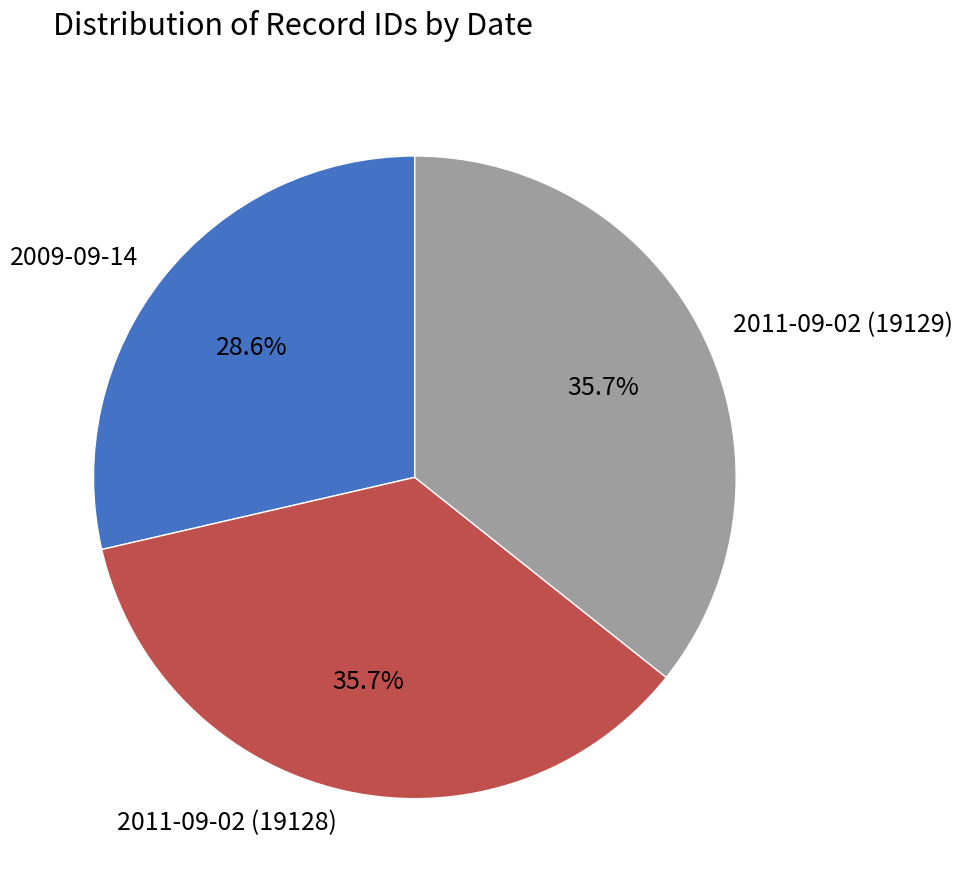

What is the ratio of the value at 2011-09-02 (19129) to the value at 2009-09-14?

1.2